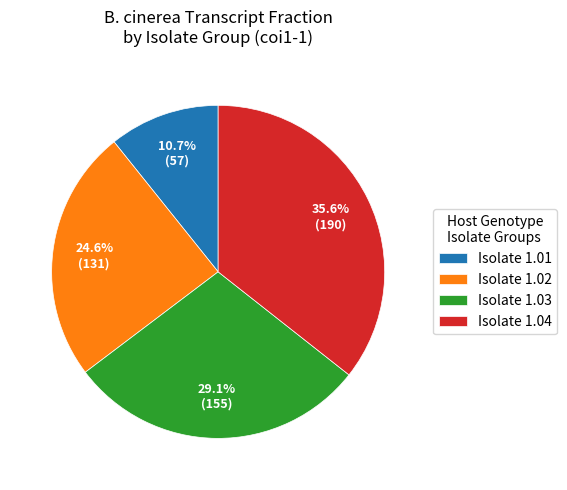

Does any single category account for the majority?

No